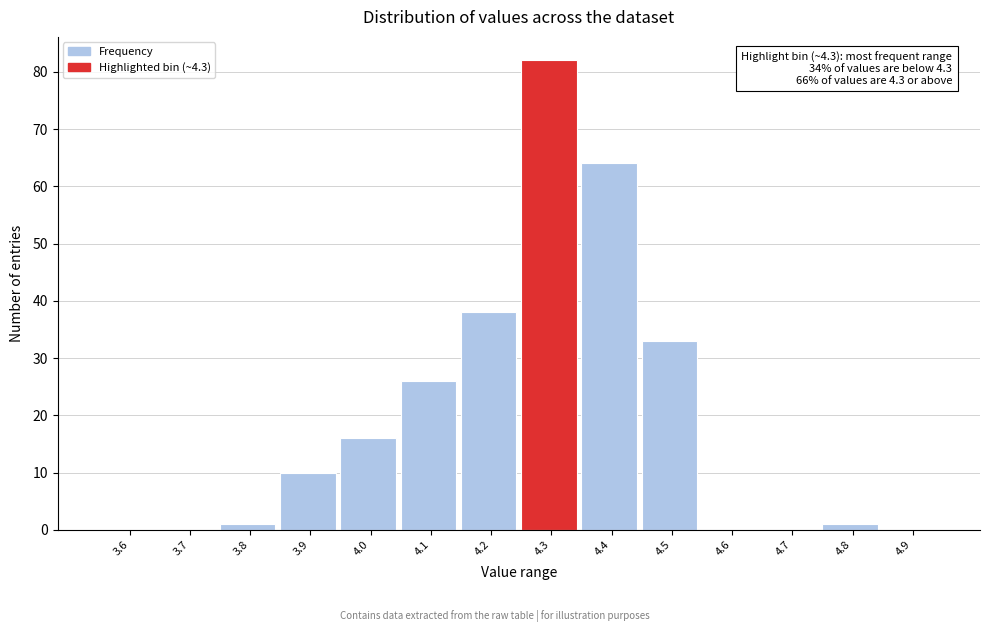

Reading right to left, extract all data points from this chart.

4.9=0	4.8=1	4.7=0	4.6=0	4.5=33	4.4=64	4.3=82	4.2=38	4.1=26	4.0=16	3.9=10	3.8=1	3.7=0	3.6=0